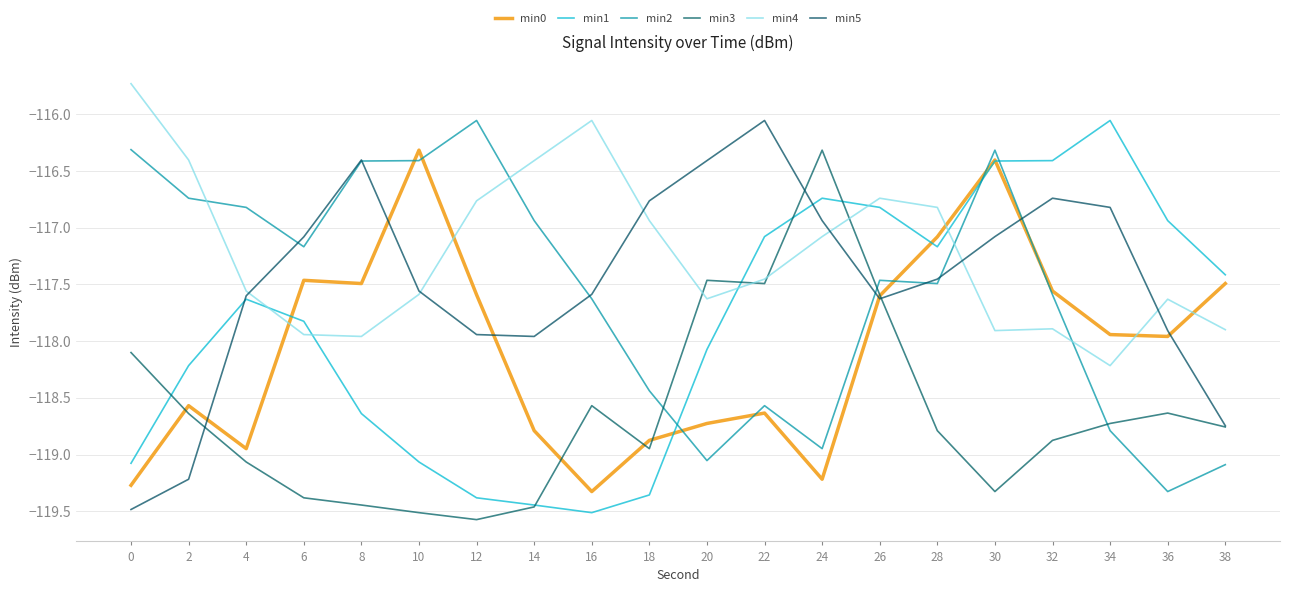

Where is the first local maximum for min5?

8